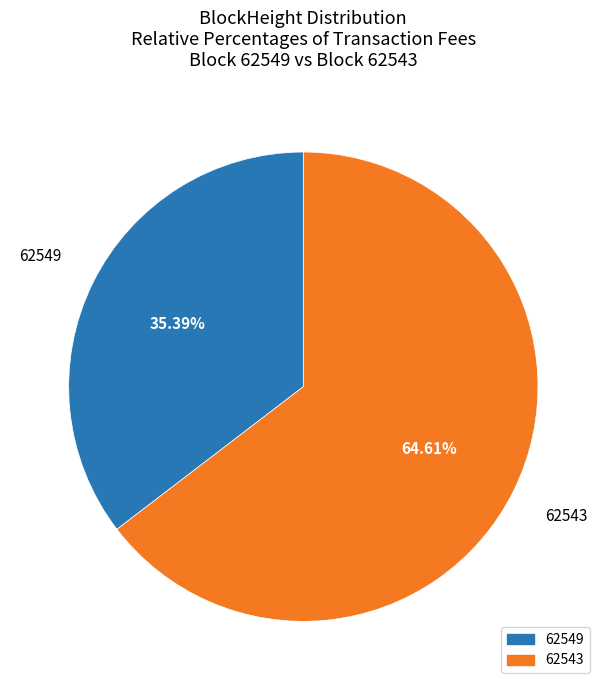

What percentage is NOT represented by 62549?

64.6%